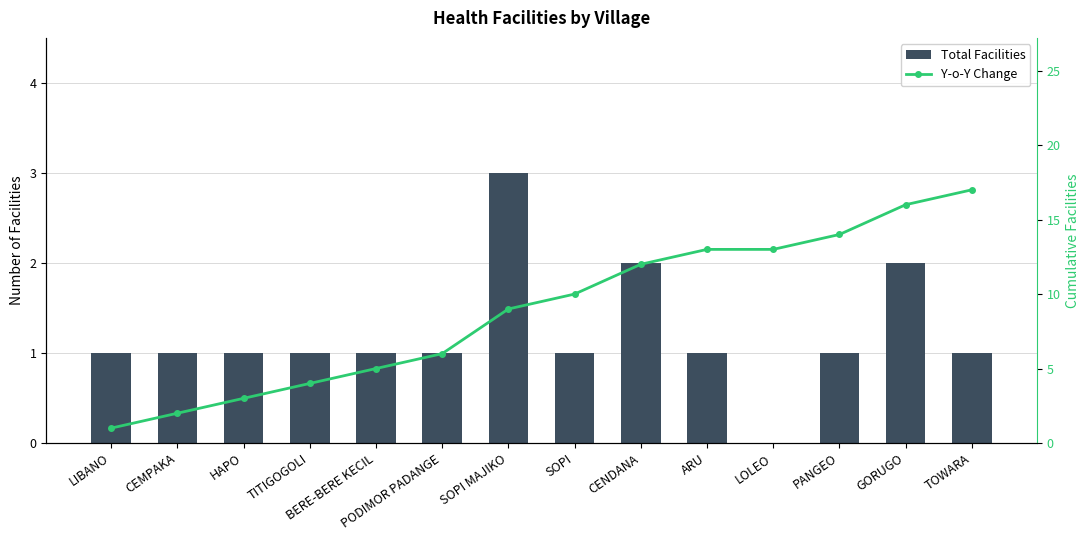

What is the difference between the maximum and minimum values in the Total Facilities series?

3